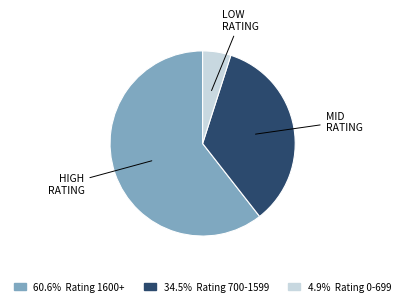

Is there any slice that represents more than half of the pie?

Yes